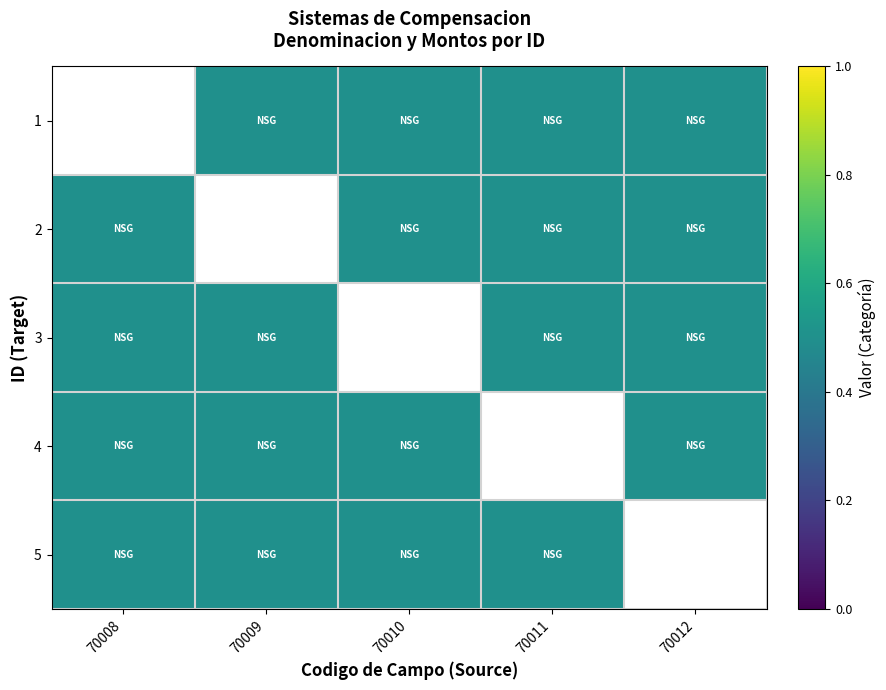

Rank the series by their average value, from highest to lowest.

1, 2, 3, 4, 5